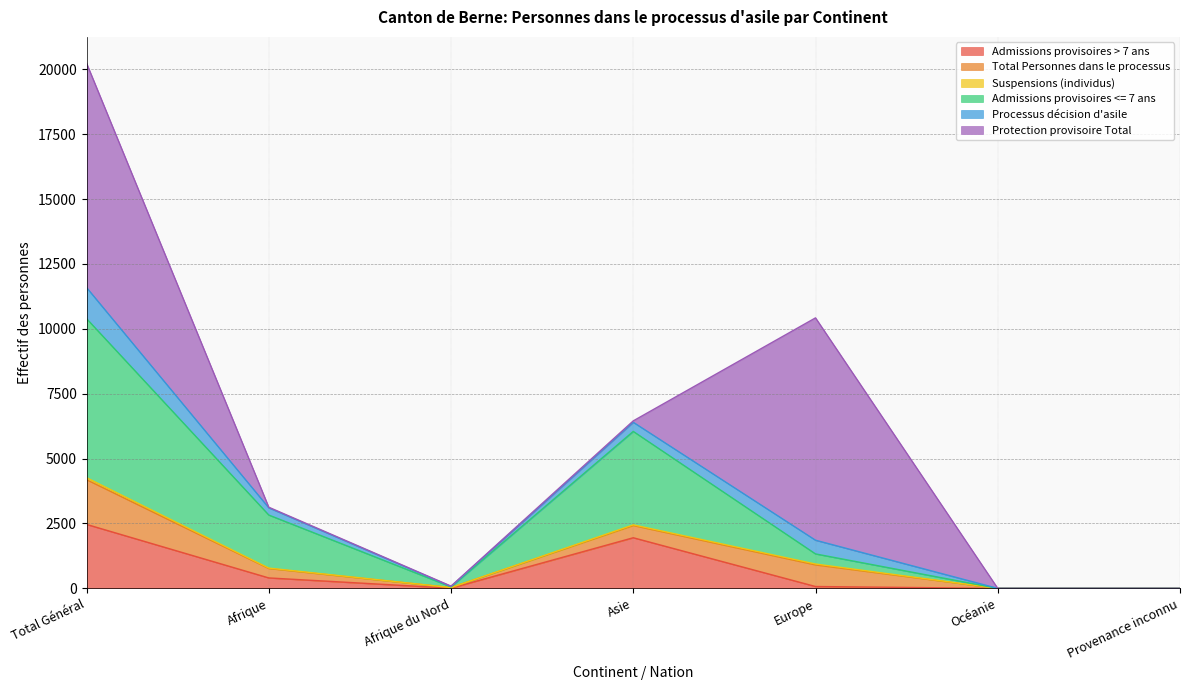

How many values in Total Personnes dans le processus are above zero?

5